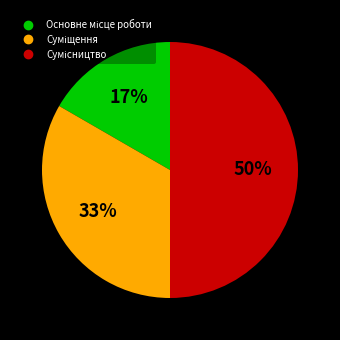

To the nearest percent, what is the average slice percentage?

33%